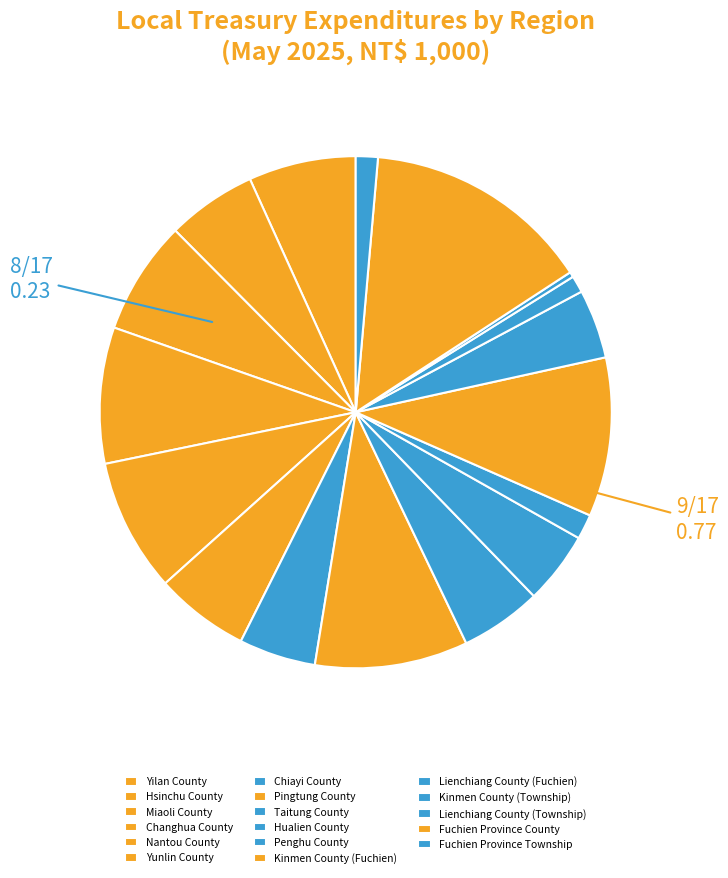

Is Lienchiang County (Fuchien) the majority of the pie?

No